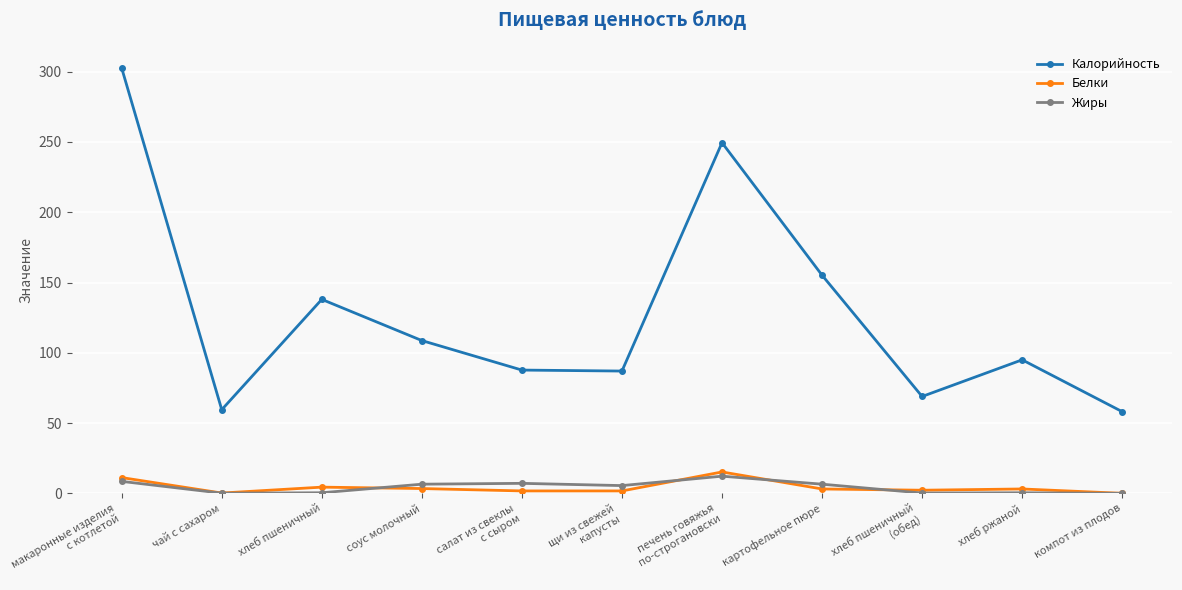

What is the difference between the Белки values at хлеб пшеничный and салат из свеклы
с сыром?

2.7